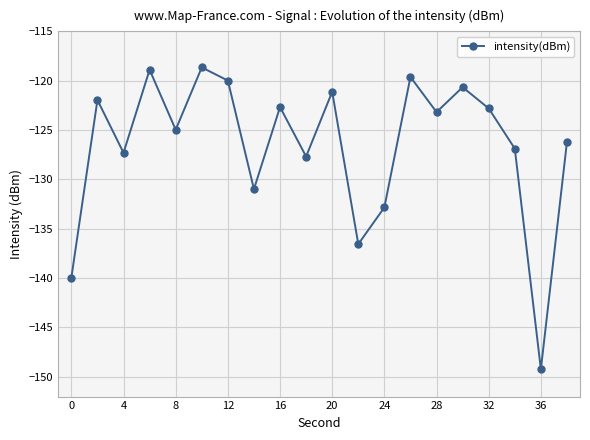

What is the sum of all values?

-2532.1